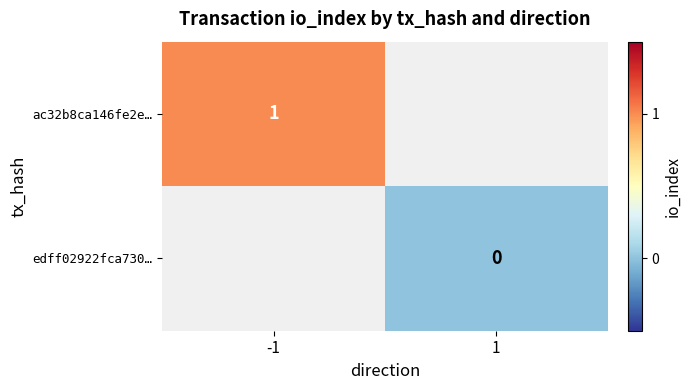

Is the value of edff02922fca730… at 1 greater than the value of ac32b8ca146fe2e… at -1?

No